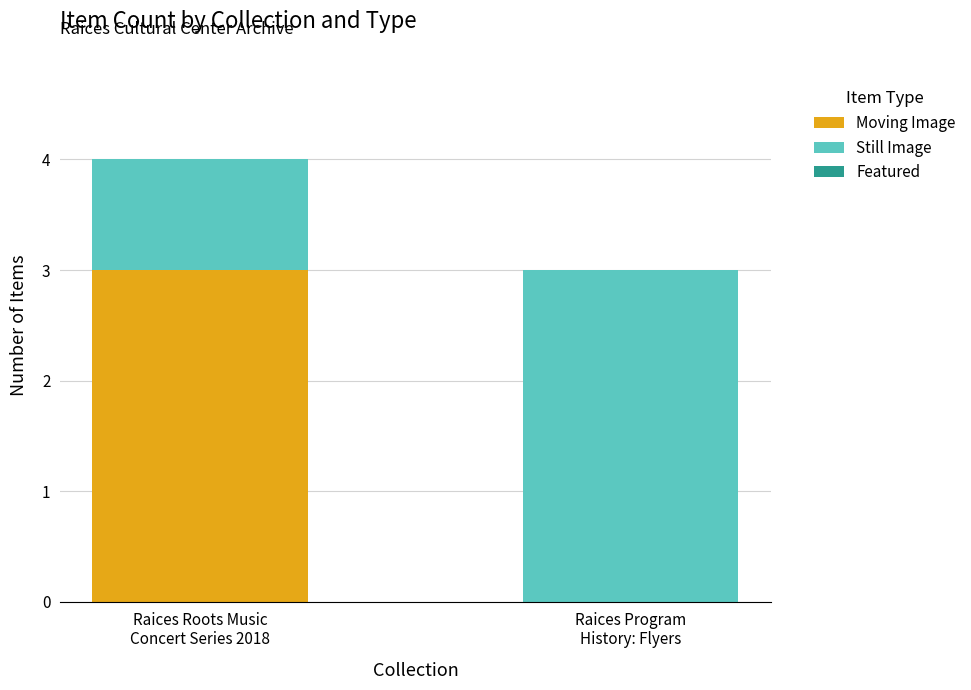

Are the bars horizontal?

No